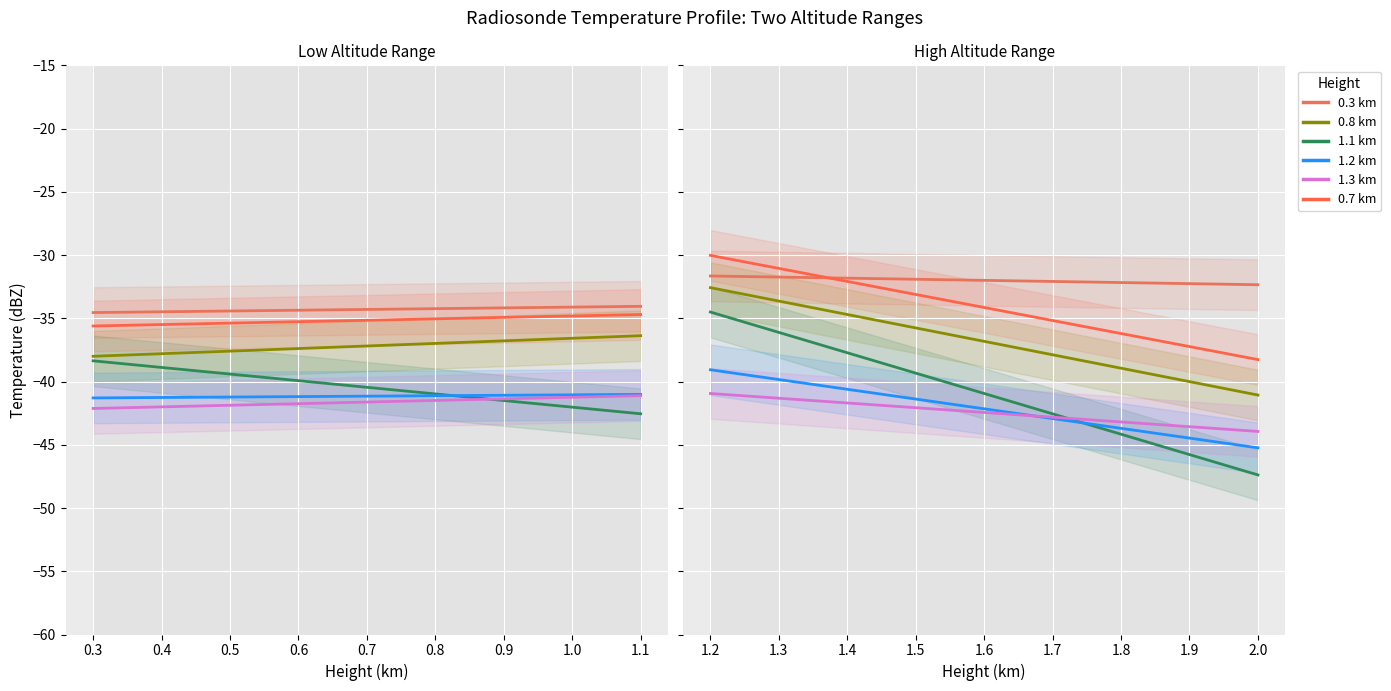

The col_1.1 series shows -24.9 at 2.0. True or false?

False